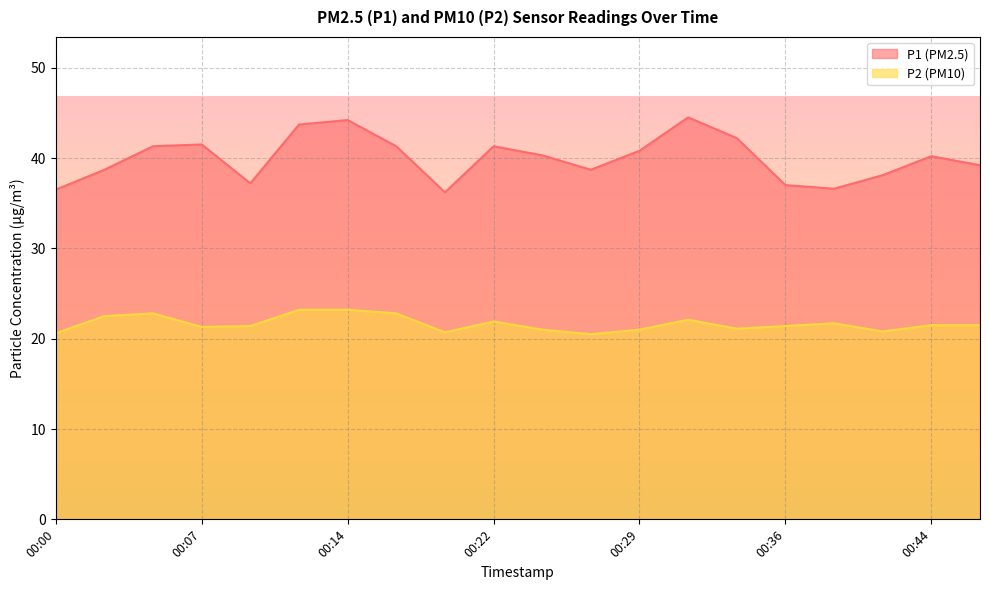

How many interior local valleys does the P1 series have?

4